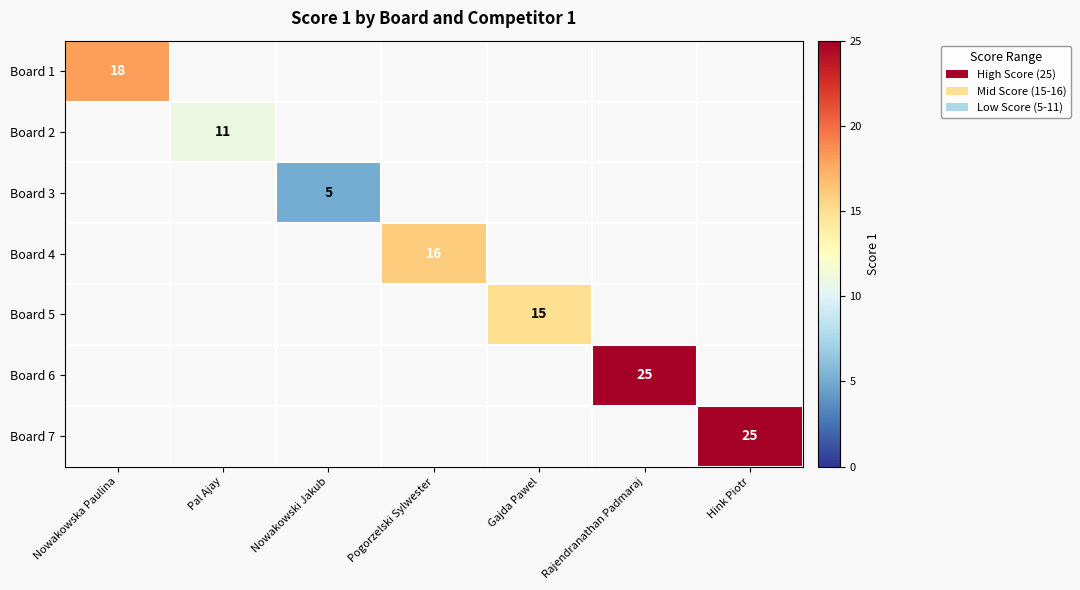

The Board 1 series shows 18 at Nowakowska Paulina. True or false?

True